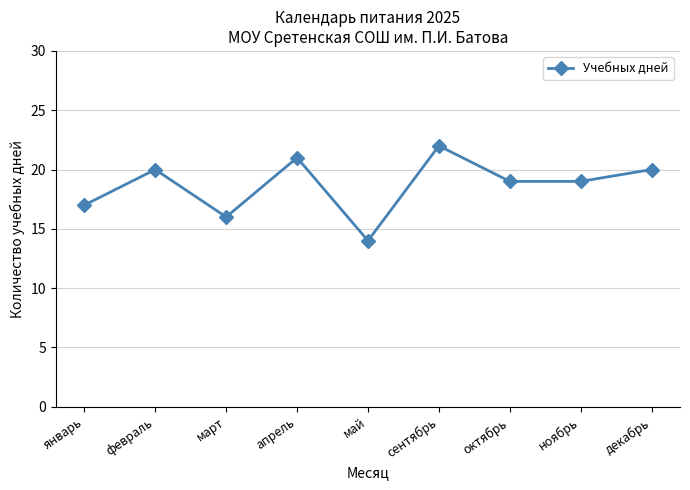

Read the value at январь.

17